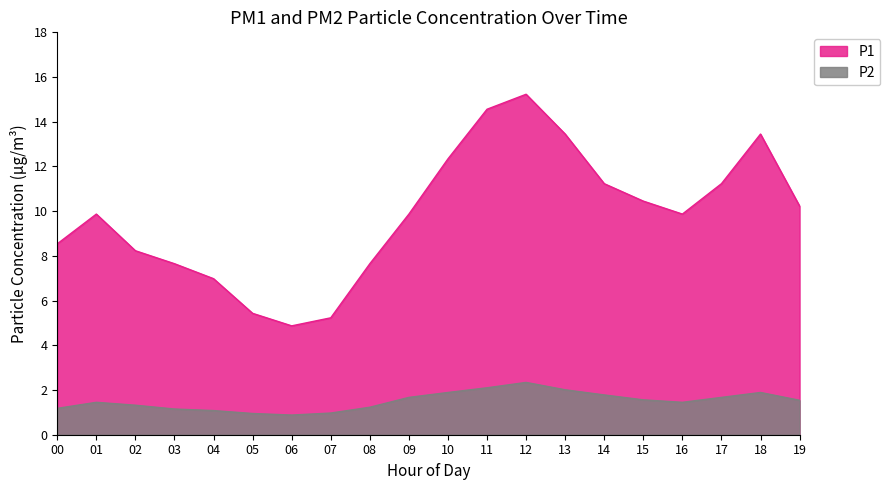

What is the difference between the maximum and minimum values in the P2 series?

1.5